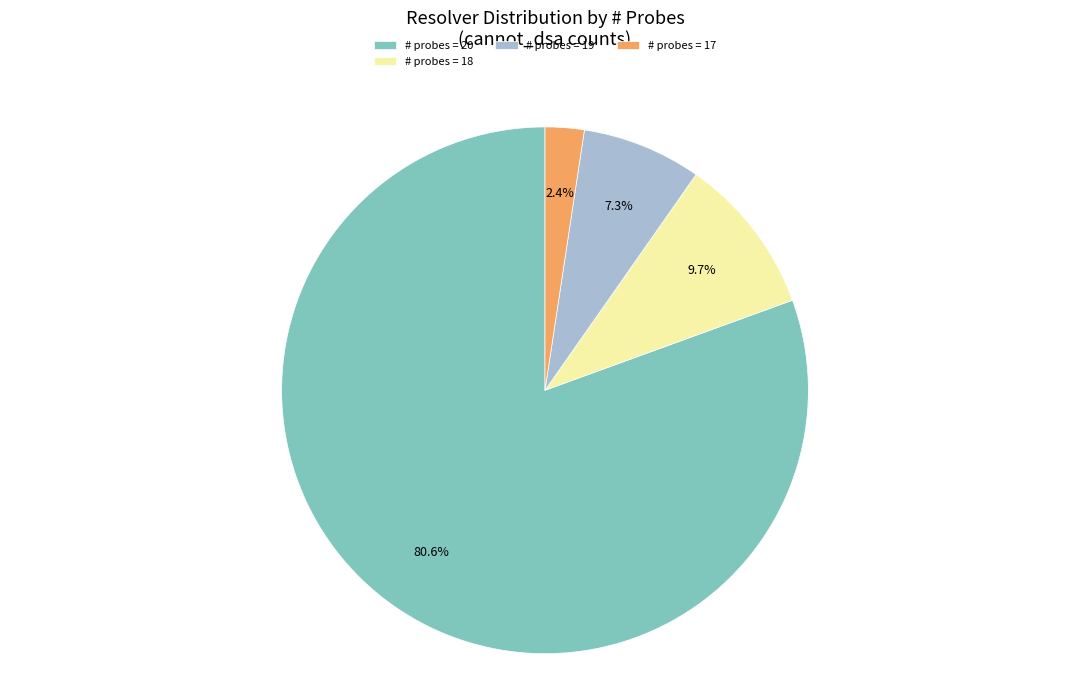

How many segments does this pie chart have?

4